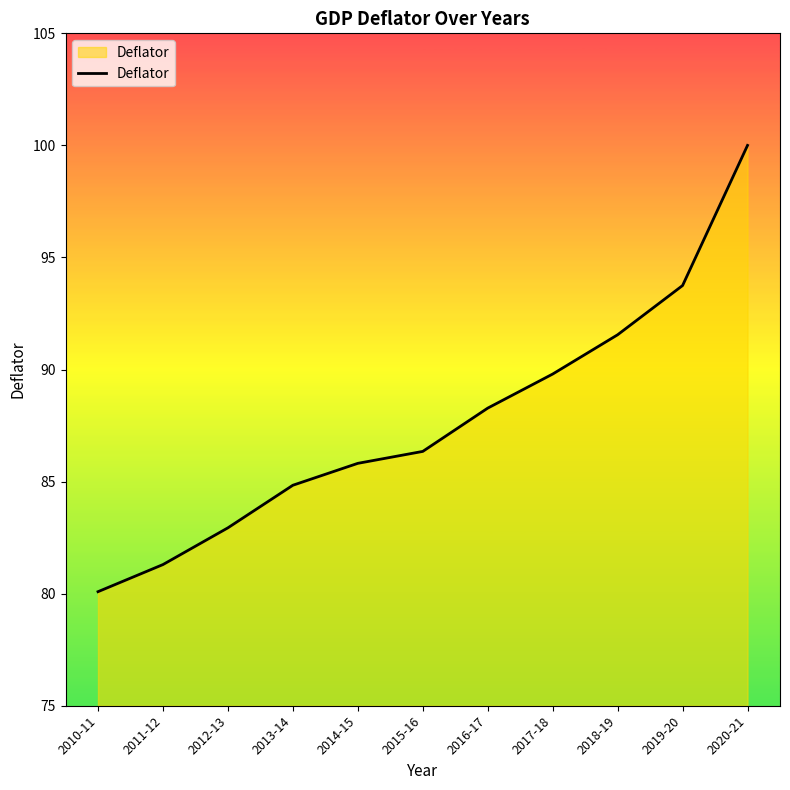

Rank the categories by value from lowest to highest.

2010-11, 2011-12, 2012-13, 2013-14, 2014-15, 2015-16, 2016-17, 2017-18, 2018-19, 2019-20, 2020-21